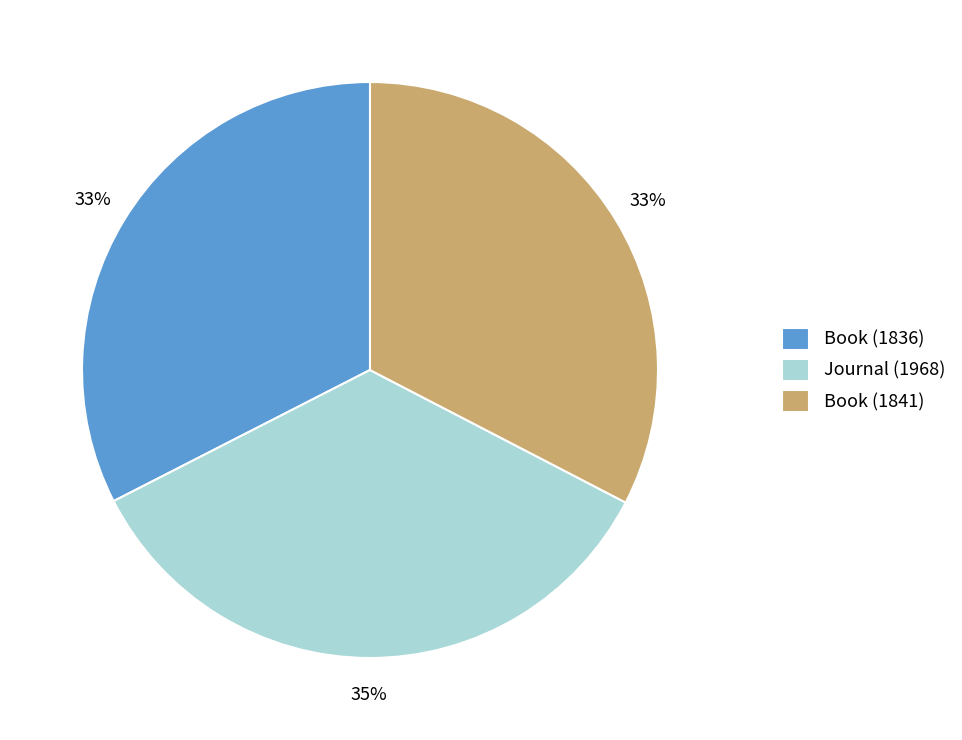

Do Book (1841) and Book (1836) together represent more than half of the pie?

Yes